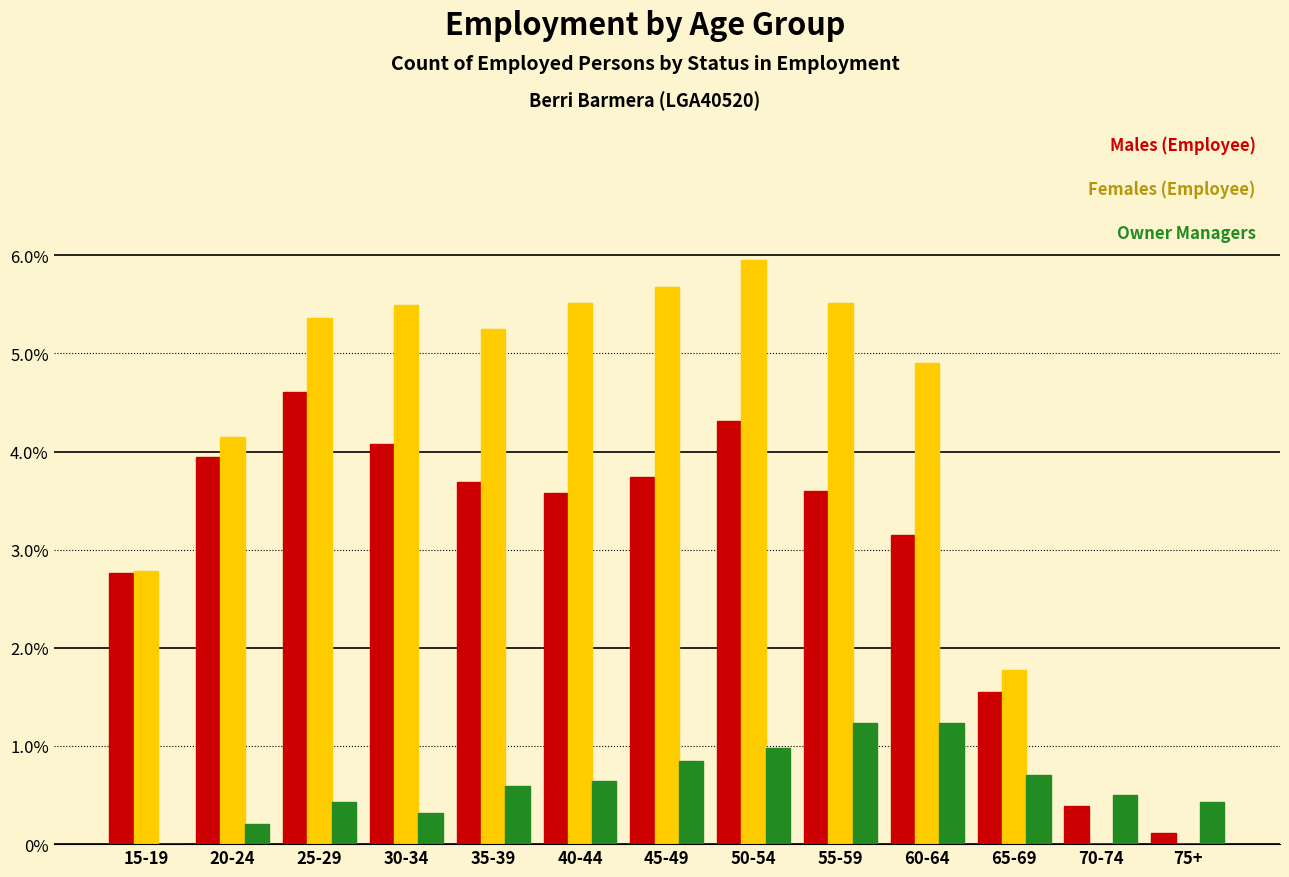

At which category is the sum across all series the highest?

50-54